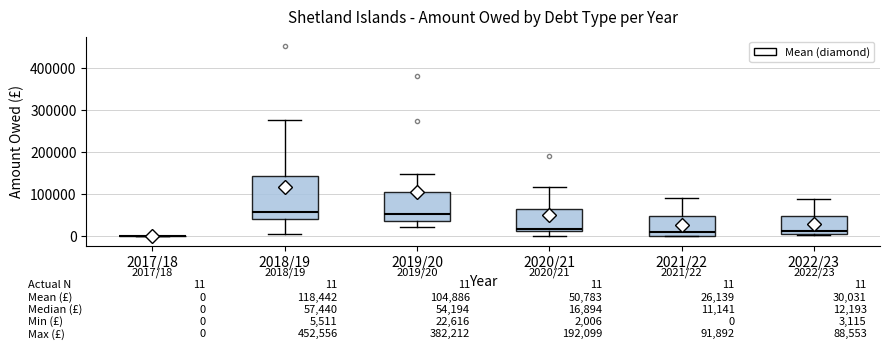

Comparing the boxes themselves (not the whiskers), which one is the tallest?

2018/19